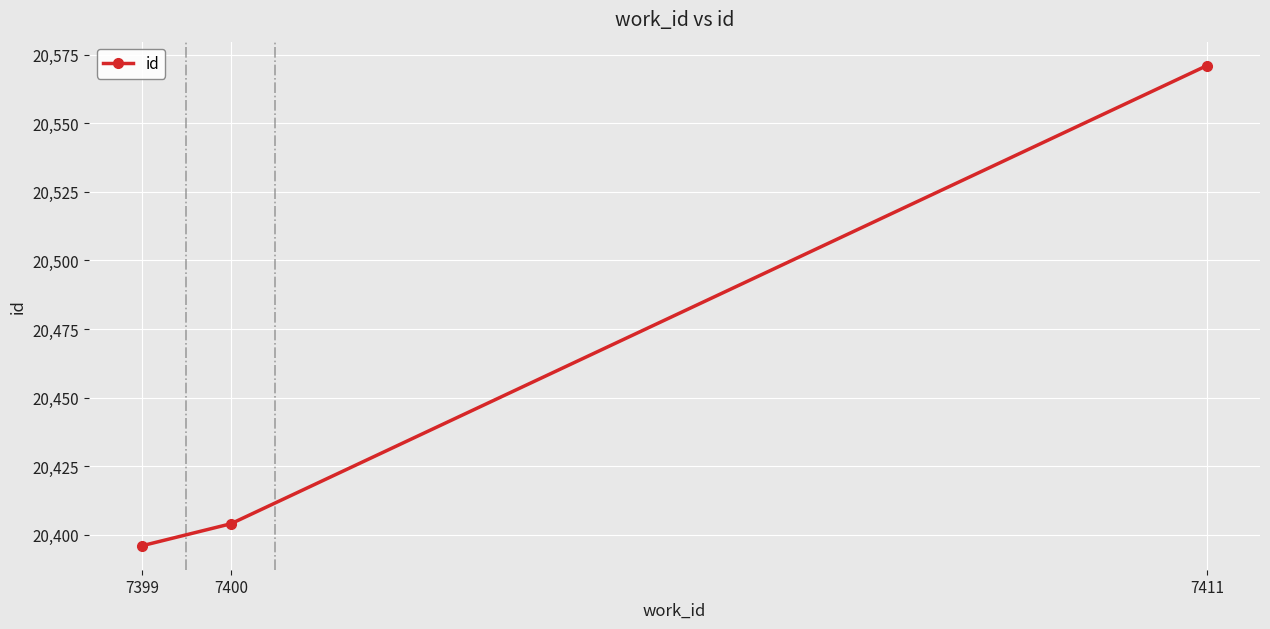

Which label corresponds to the largest value in the chart?

7411